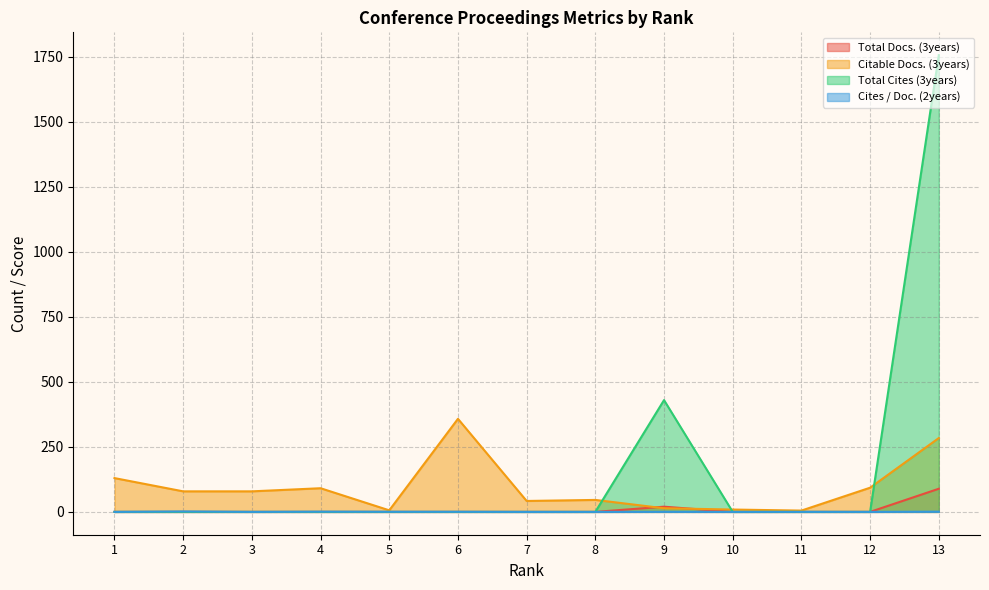

What is the total value across all series at 6?

358.4